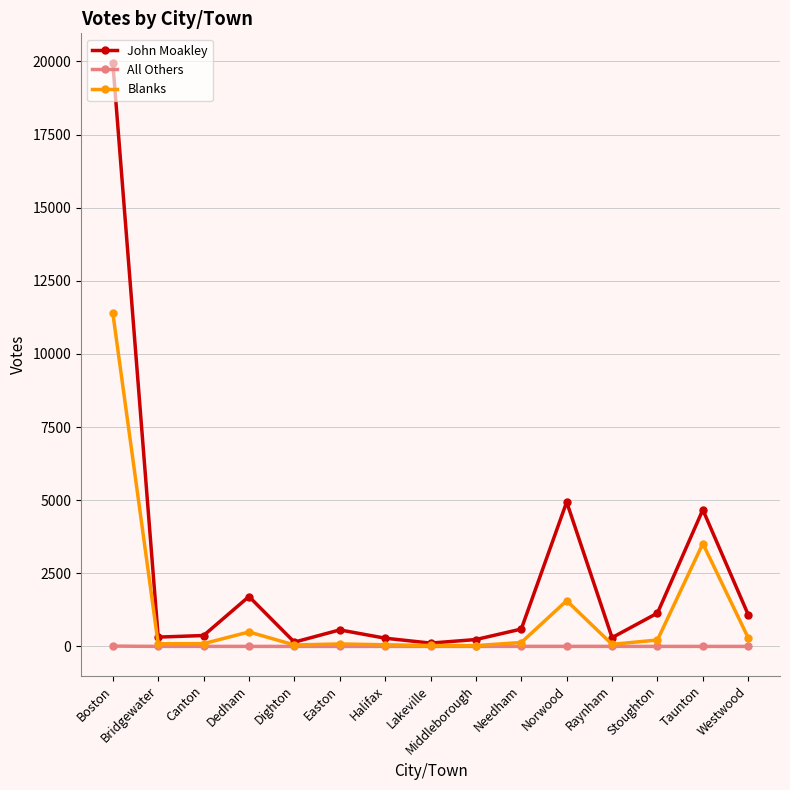

Rank the series by their average value, from lowest to highest.

All Others, Blanks, John Moakley